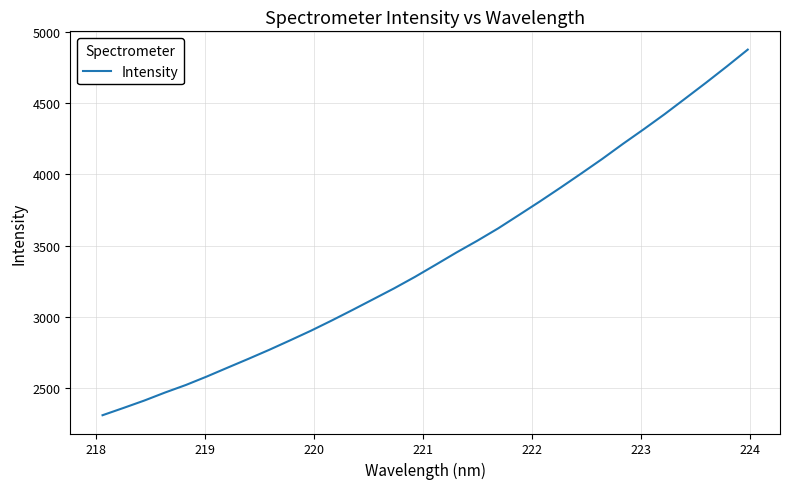

What is the difference between the maximum and minimum values?

2574.2